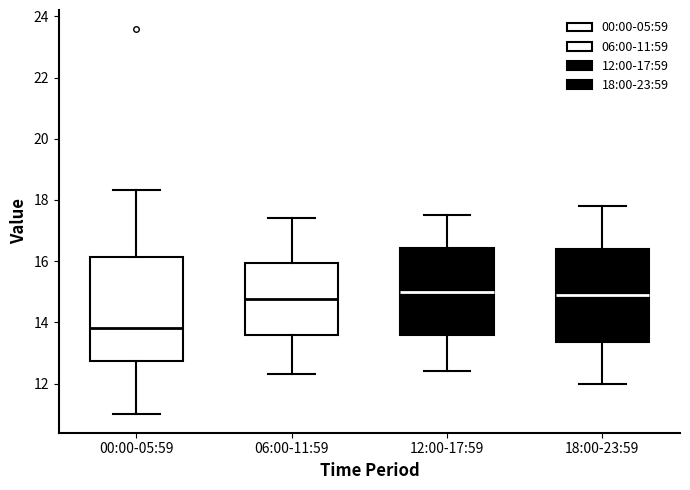

Which box is the tallest, from its lower edge to its upper edge?

00:00-05:59